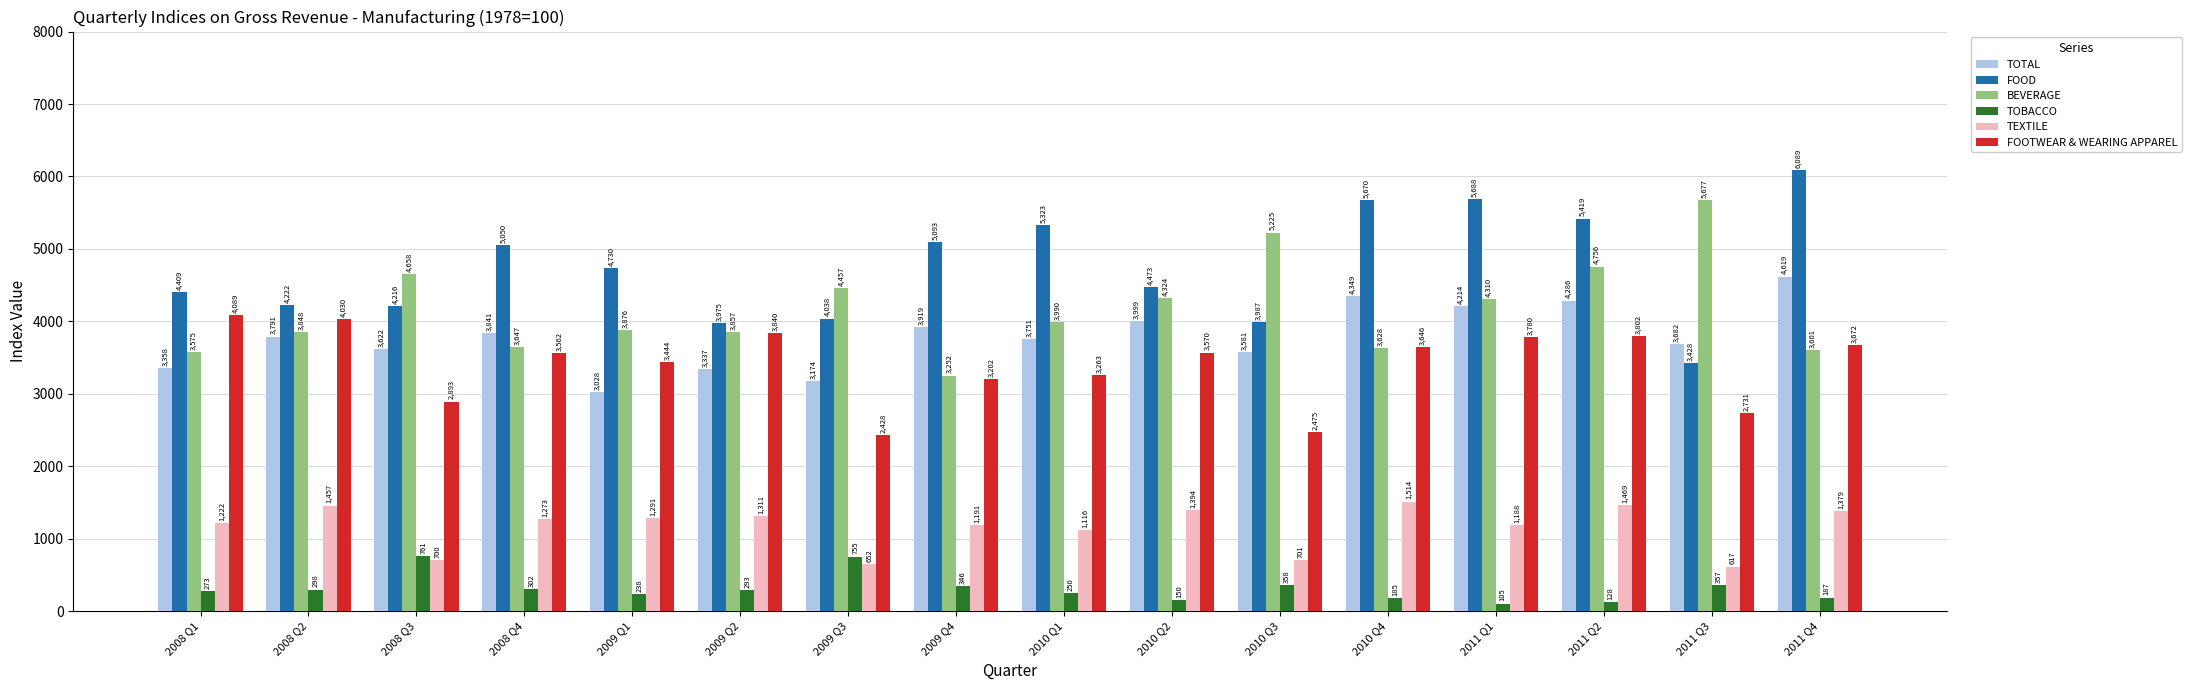

Which series has the largest total across all categories?

FOOD